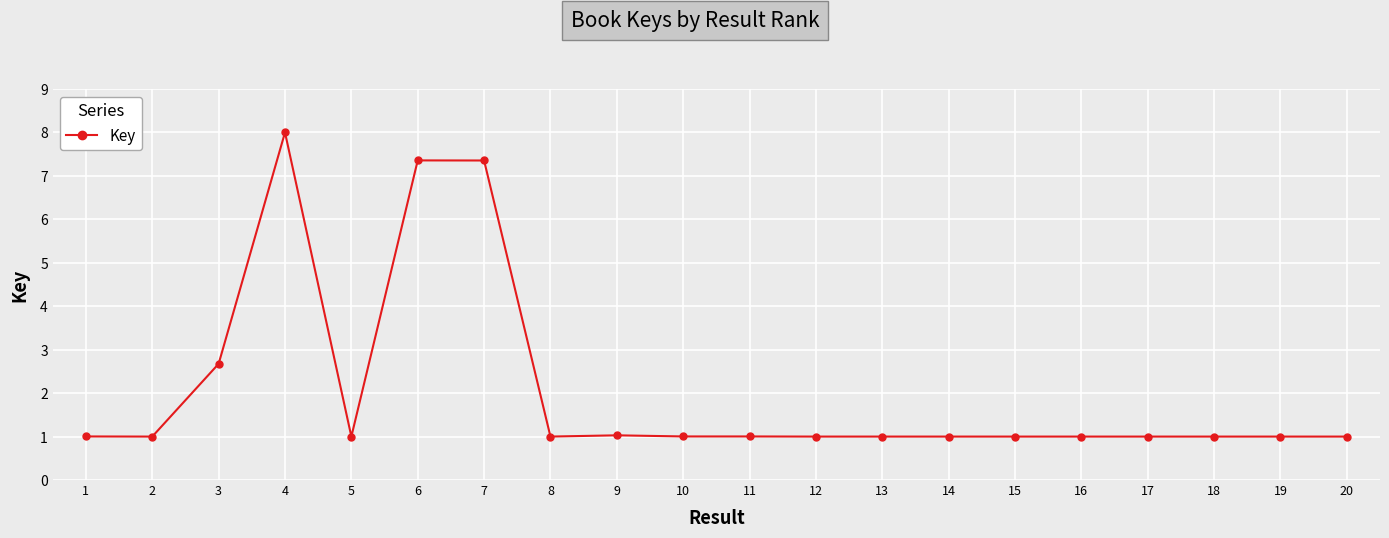

The chart shows a value of 0.4 at 2. True or false?

False